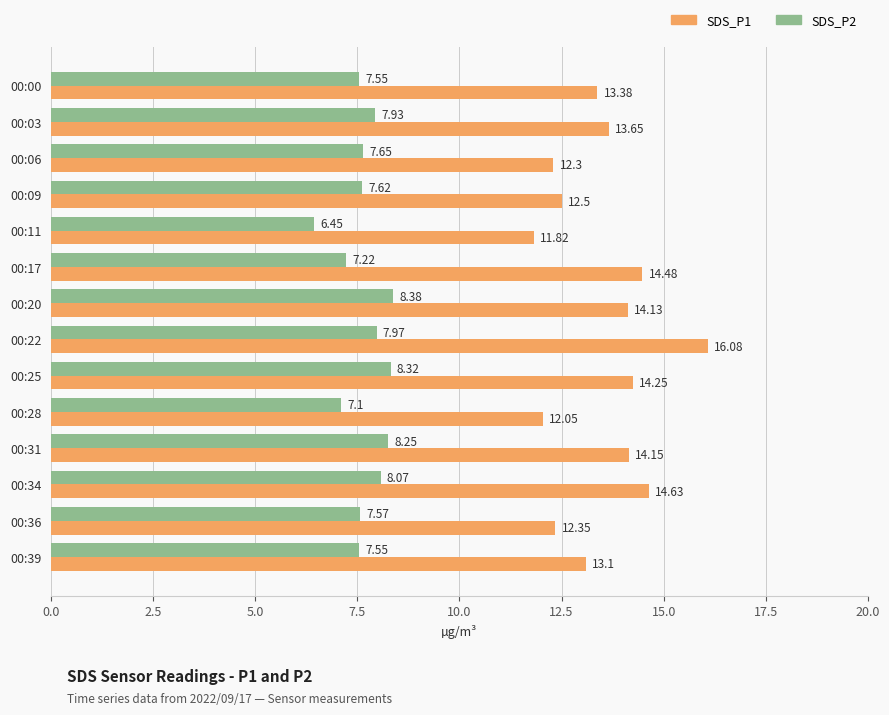

What is the spread (max minus min) of values at 00:00?

5.8